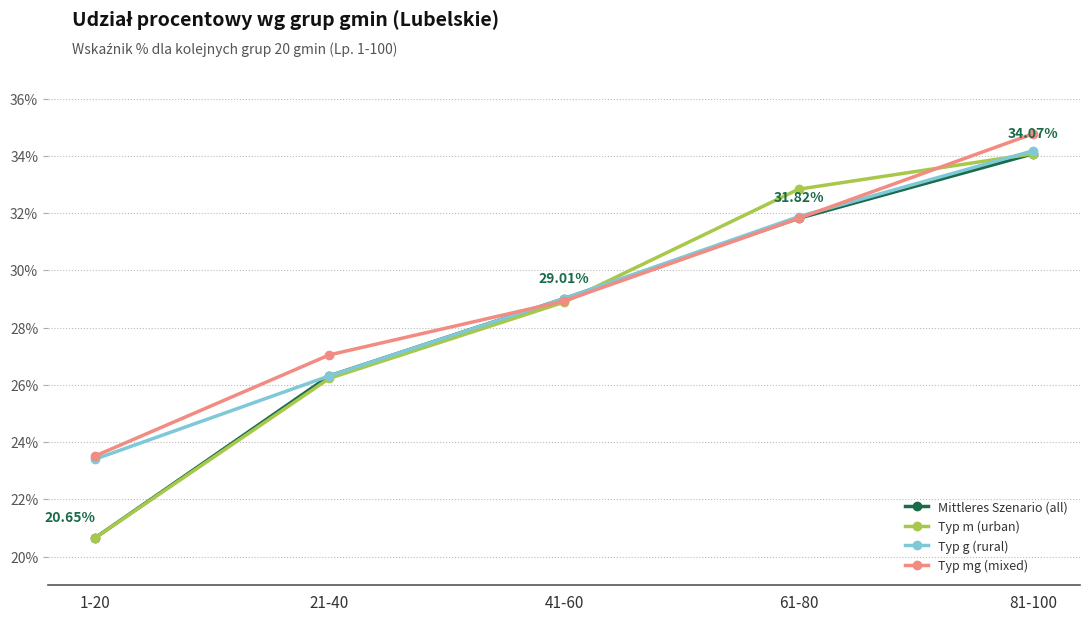

At which category is the sum across all series the highest?

81-100